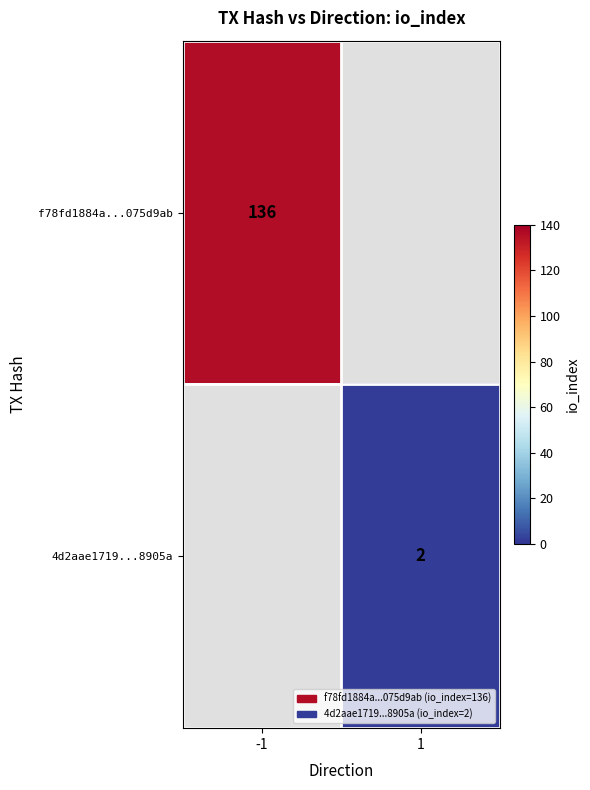

True or false: 4d2aae1719...8905a has a value of 3 at 1.

False